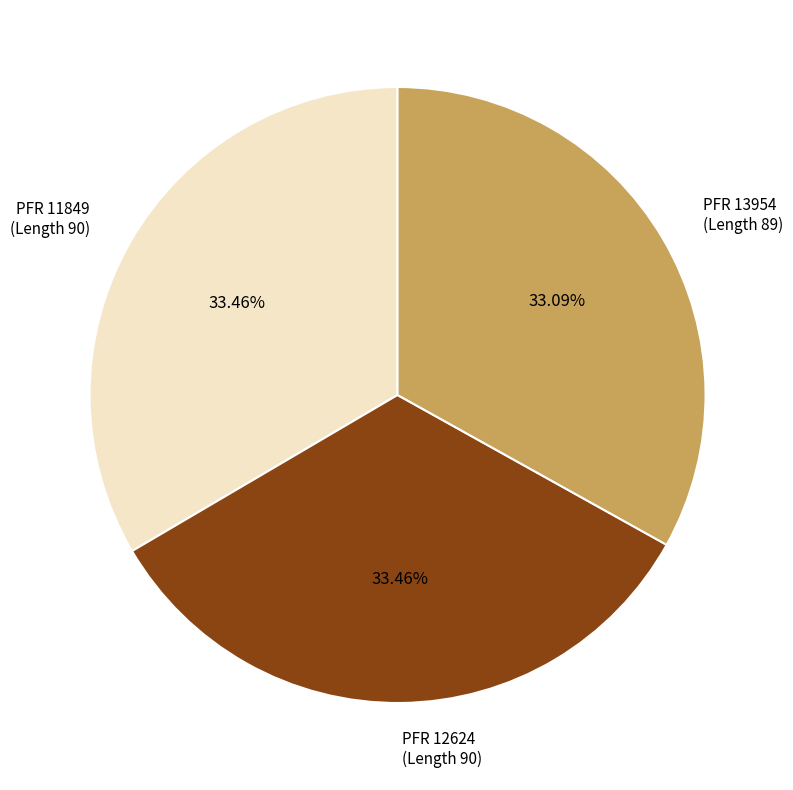

Is there any slice that represents more than half of the pie?

No